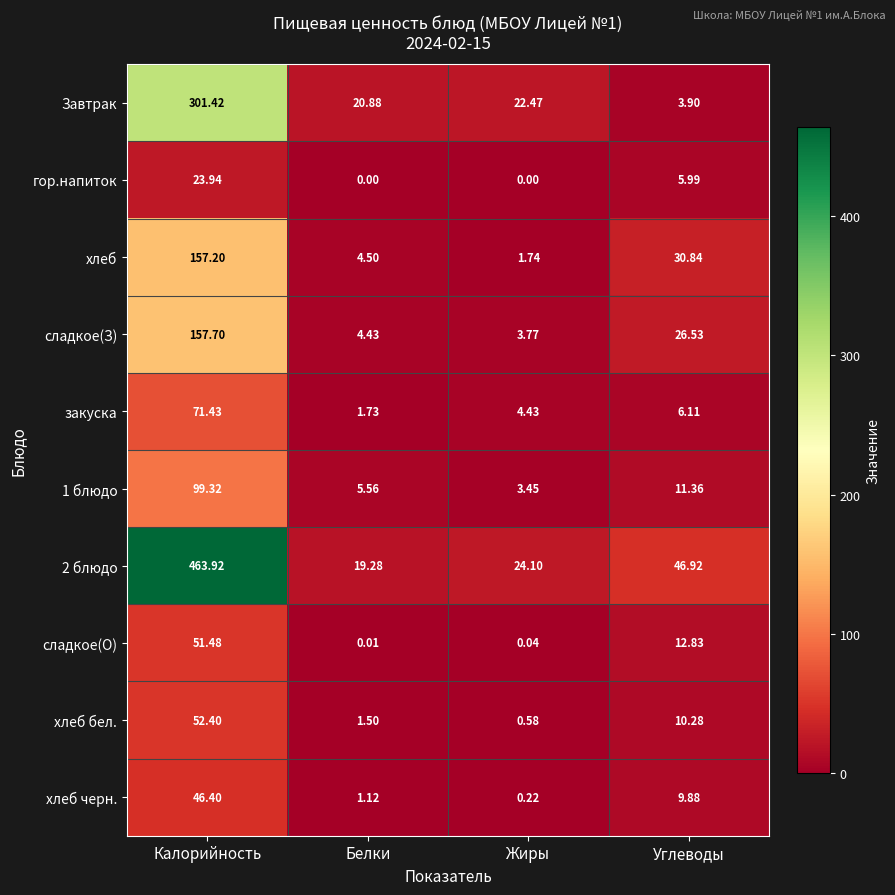

At how many categories does at least one series exceed 308?

1